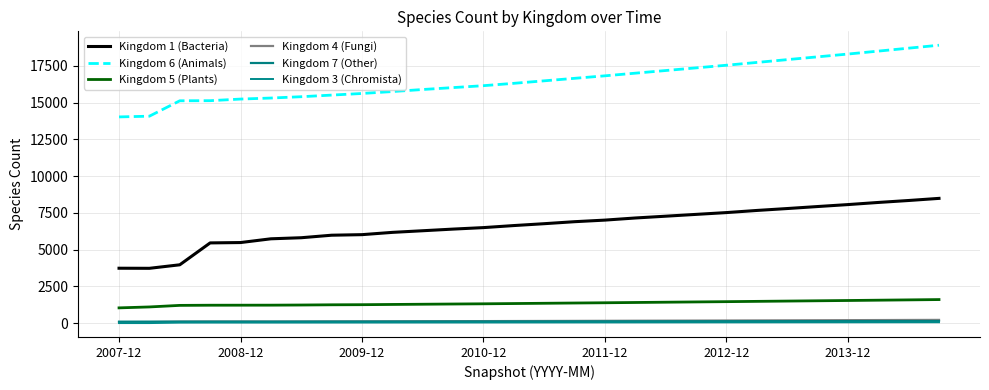

True or false: Kingdom 7 (Other) and Kingdom 6 (Animals) intersect in this chart.

False